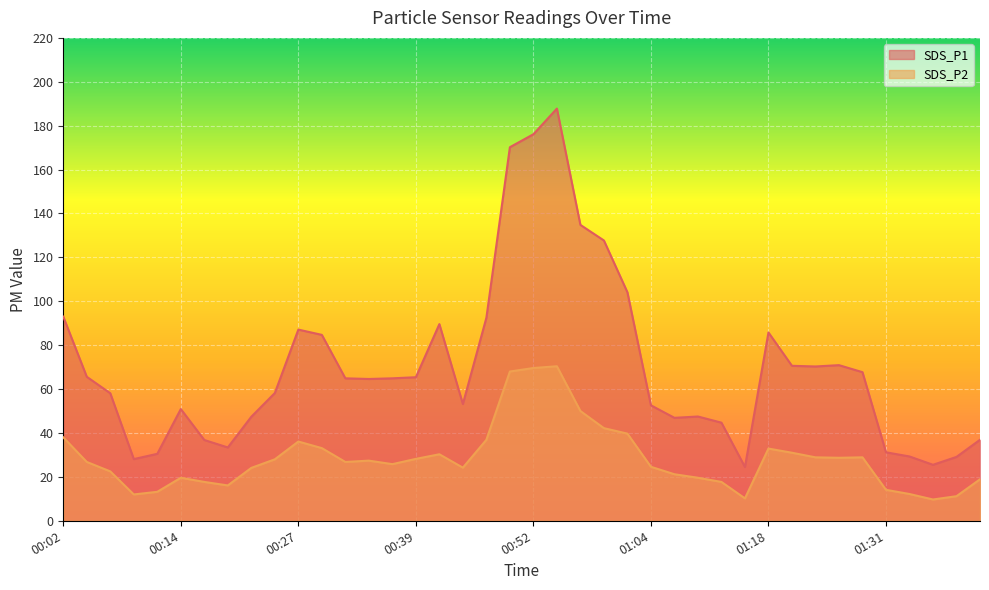

Reading left to right, extract all data points from this chart.

SDS_P1: 93.0	65.6	58.1	28.1	30.5	50.9	36.8	33.4	47.4	58.2	87.1	84.7	64.9	64.6	64.9	65.4	89.6	53.2	92.5	170.2	176.1	187.8	134.8	127.7	104.1	52.6	46.9	47.5	44.7	24.5	85.8	70.6	70.3	70.9	67.7	31.2	29.3	25.5	29.1	36.9
SDS_P2: 38.0	26.8	22.5	12.0	13.2	19.6	17.7	16.1	24.1	28.0	36.1	33.1	26.8	27.4	25.8	28.2	30.3	24.2	36.9	68.0	69.6	70.4	50.0	42.2	39.7	24.6	21.2	19.6	17.7	10.2	32.9	31.0	28.9	28.7	28.9	14.1	12.2	9.7	11.2	18.9